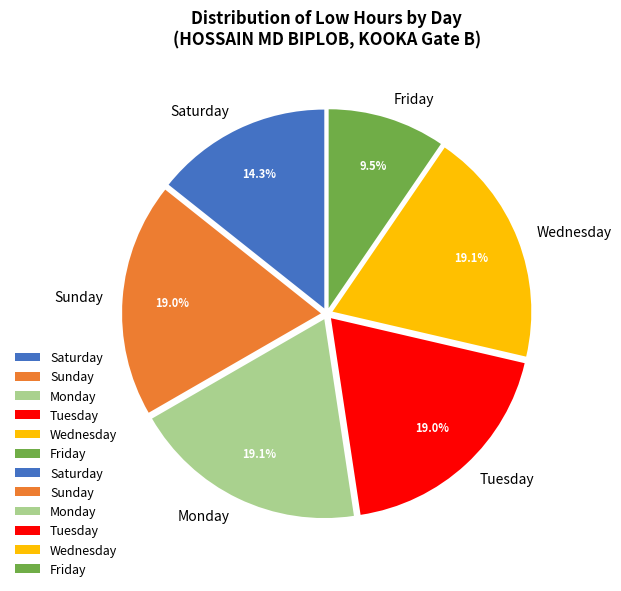

What is the ratio of the value at Tuesday to the value at Monday?

1.0